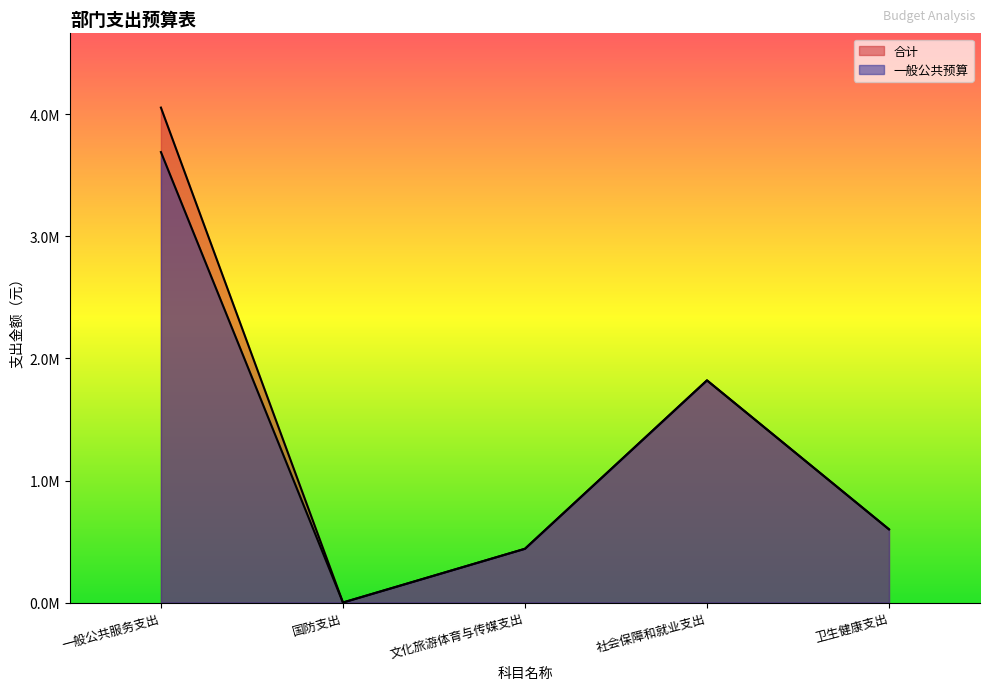

Between 文化旅游体育与传媒支出 and 社会保障和就业支出, which series saw the biggest shift?

合计